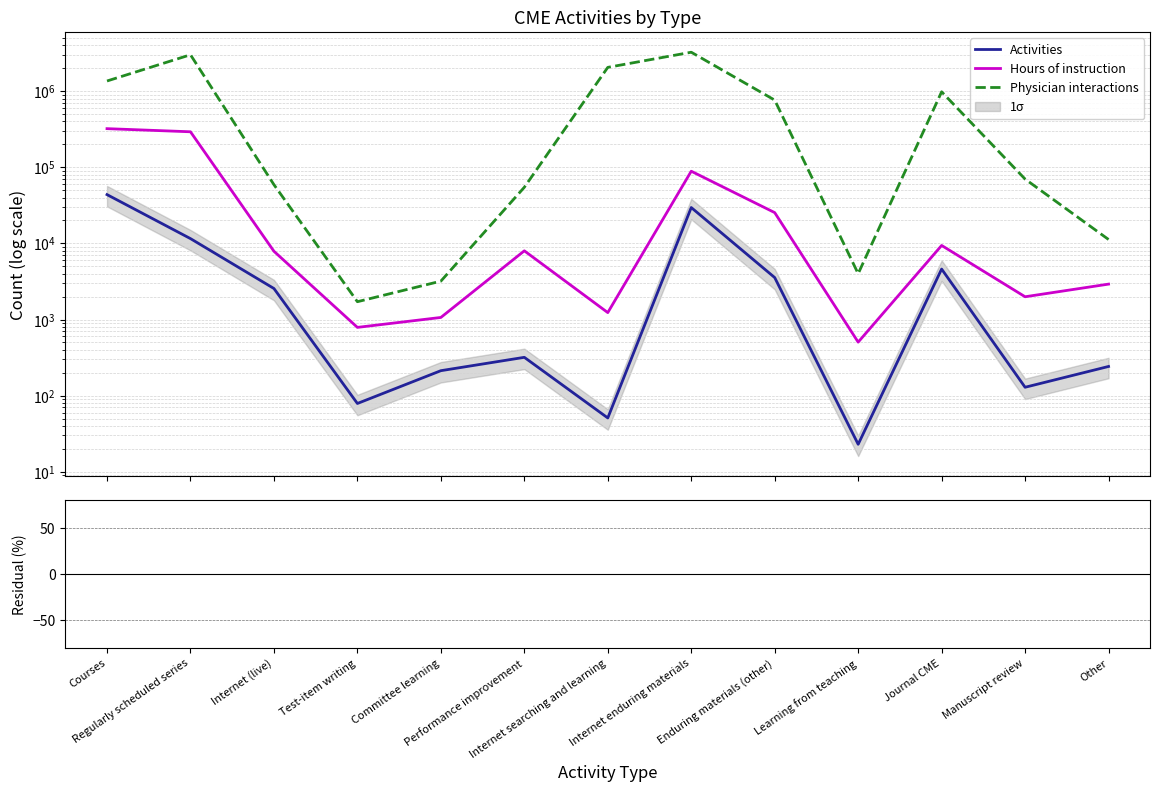

In Activities, how many points are lower than both neighbors (excluding endpoints)?

4